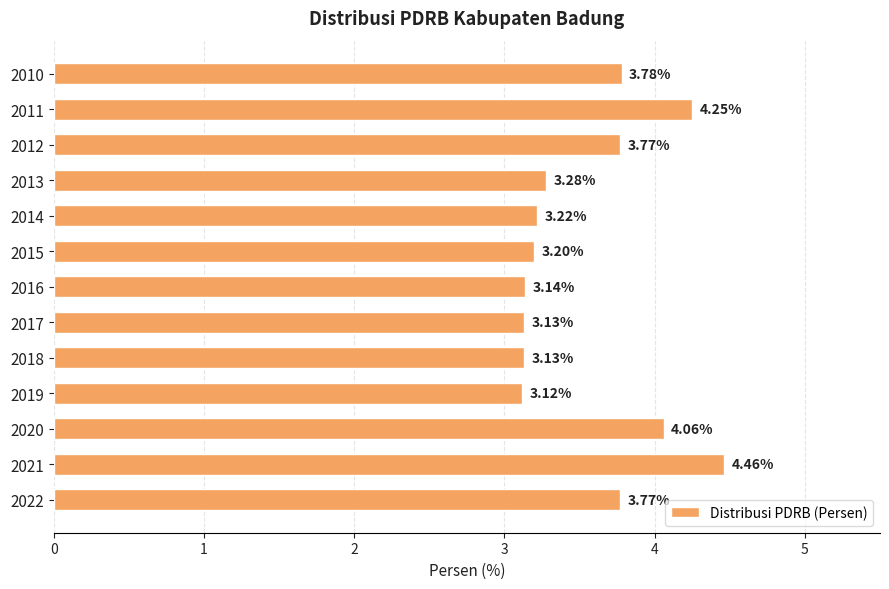

What is the sum of all values?

46.3